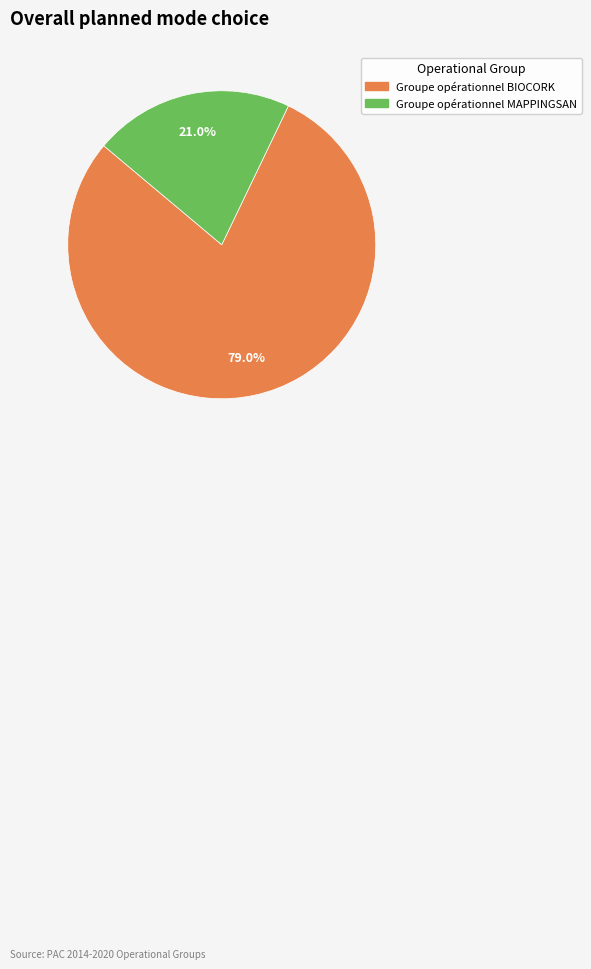

Count the number of slices in the pie.

2